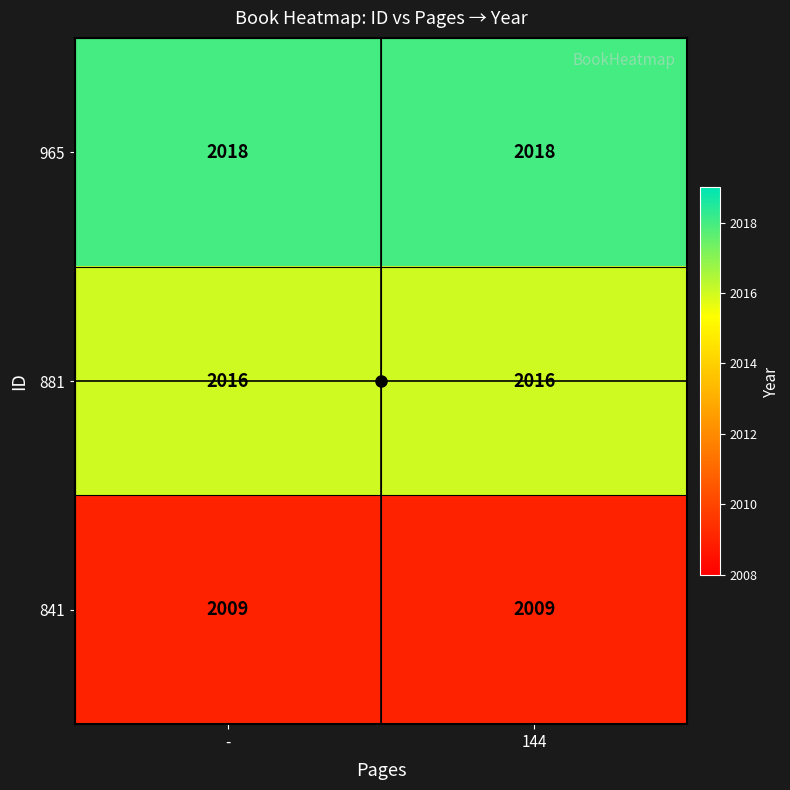

What is the minimum value shown in the chart?

2009